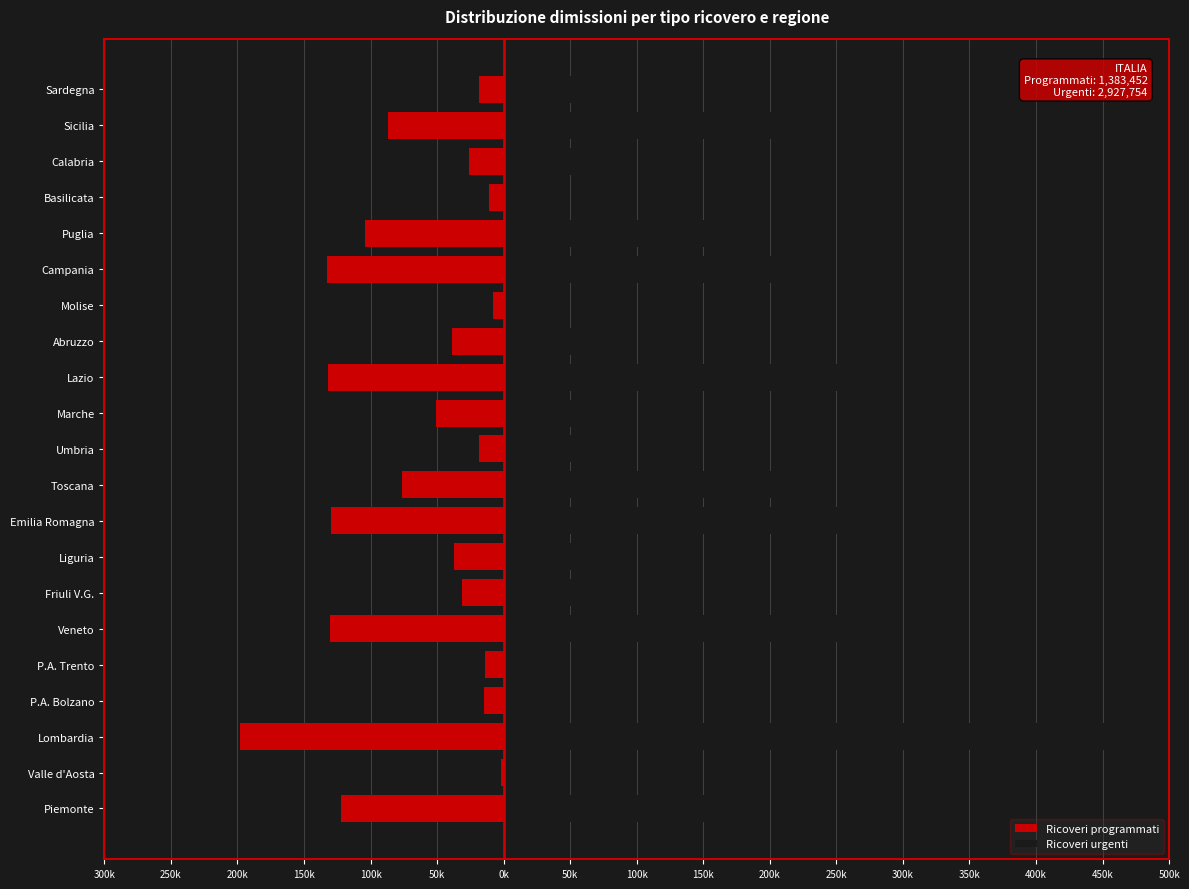

How many groups of bars are there?

21